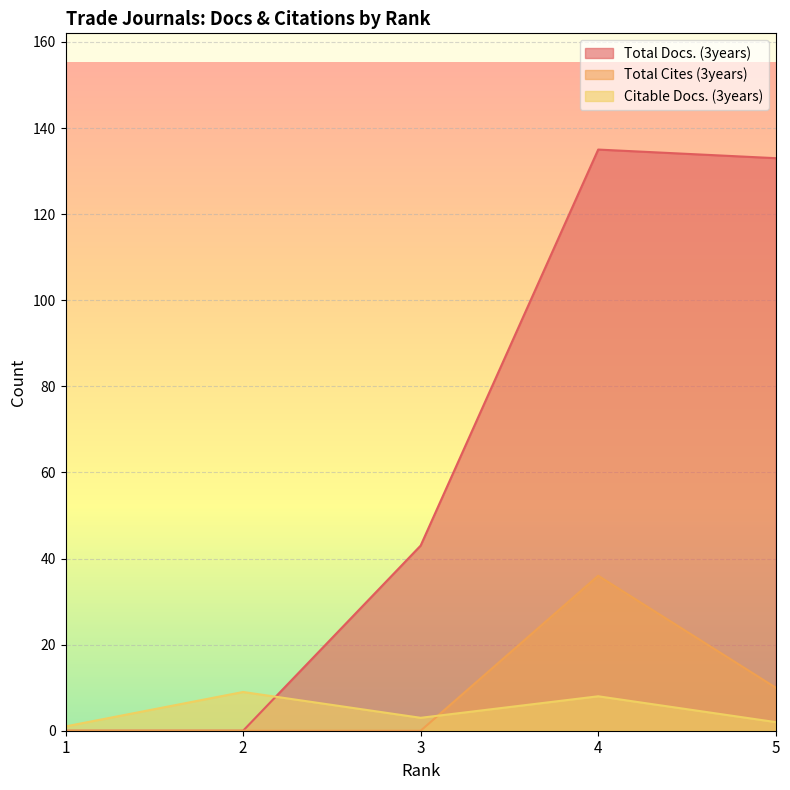

Does the chart display data point markers on the line(s)?

No